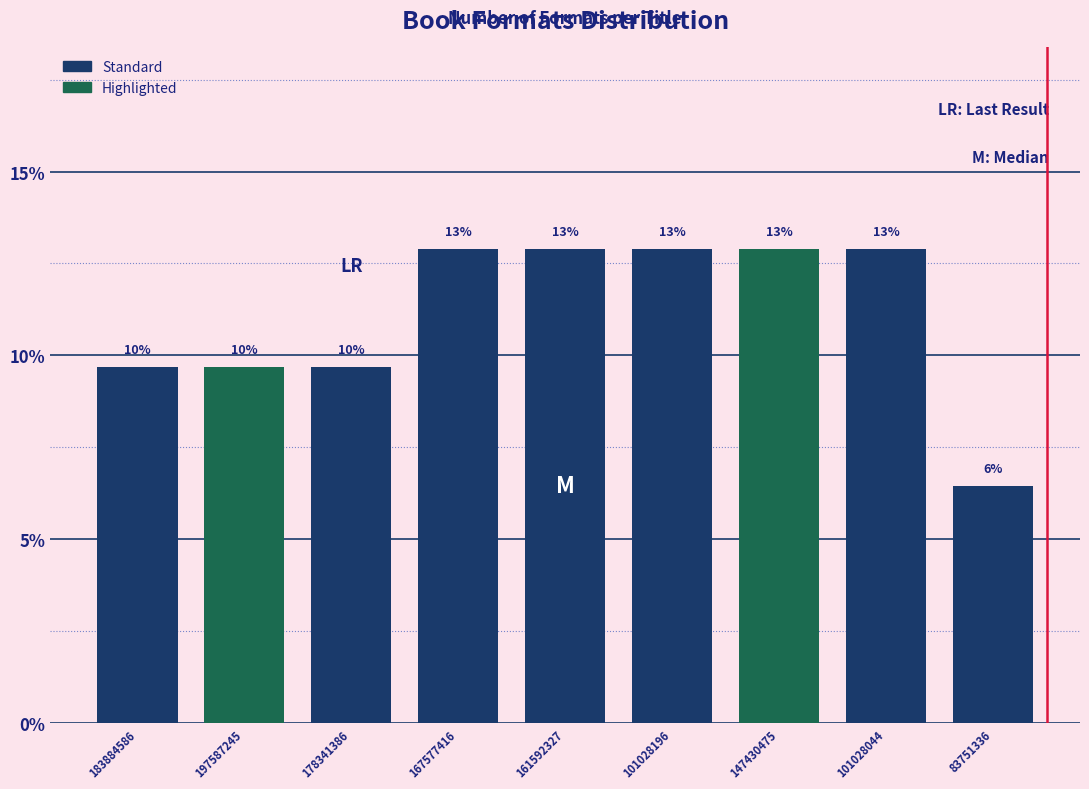

How many bars are there in total?

9